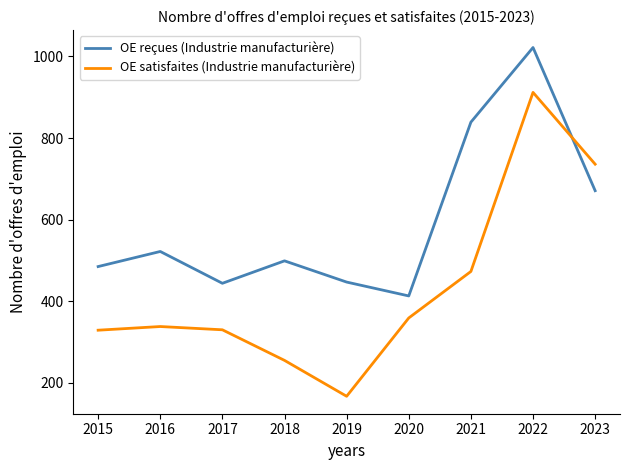

Which series changed the most between 2018 and 2022?

OE satisfaites (Industrie manufacturière)